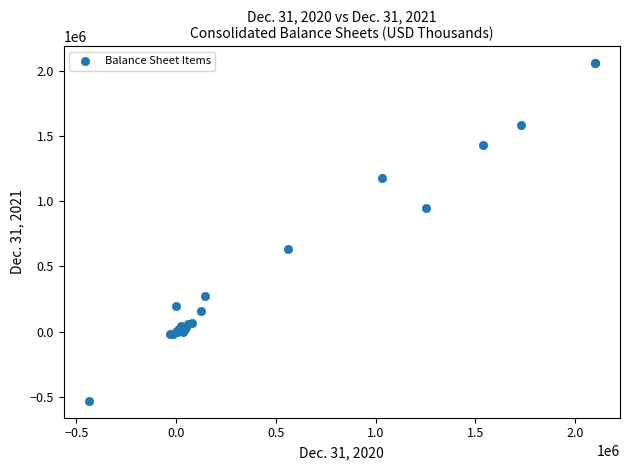

What Y value in the scatter plot is closest to 763940?

630834